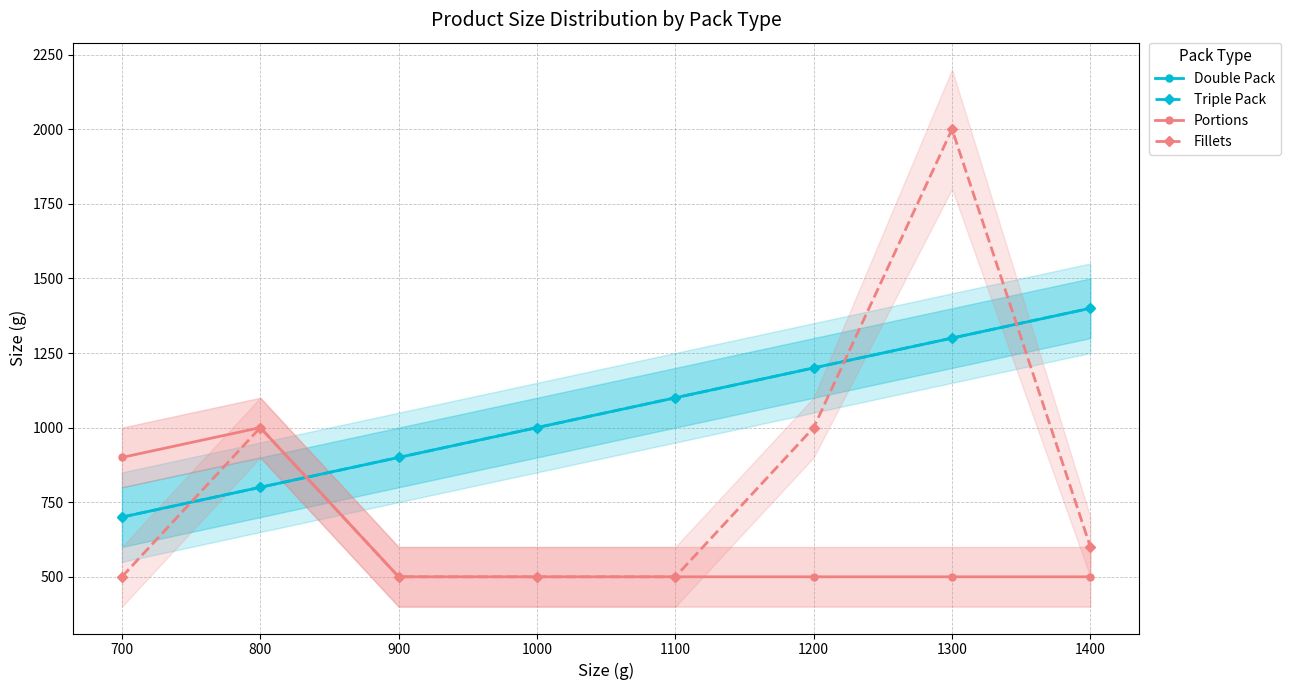

Is it true that Fillets equals 500 at 1100?

True